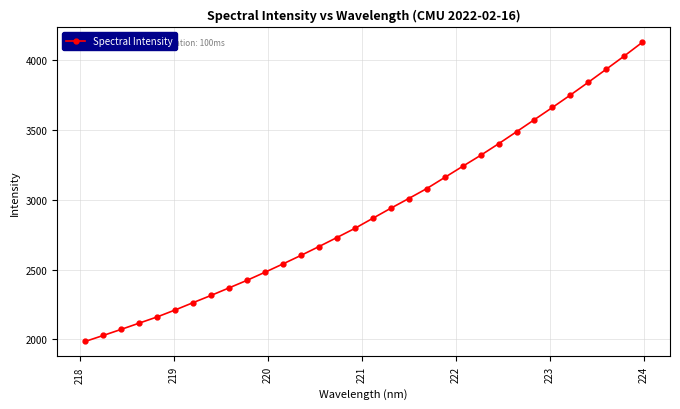

What is the difference between the maximum and minimum values?

2142.4